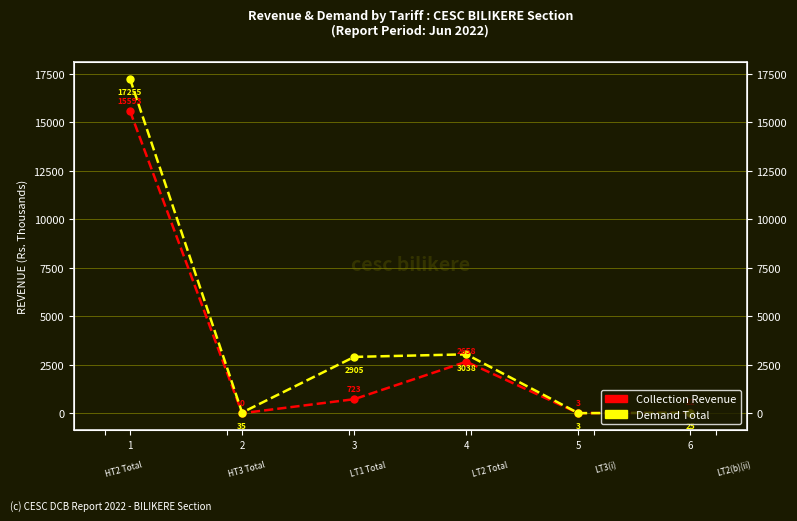

How many distinct data groups are displayed?

2